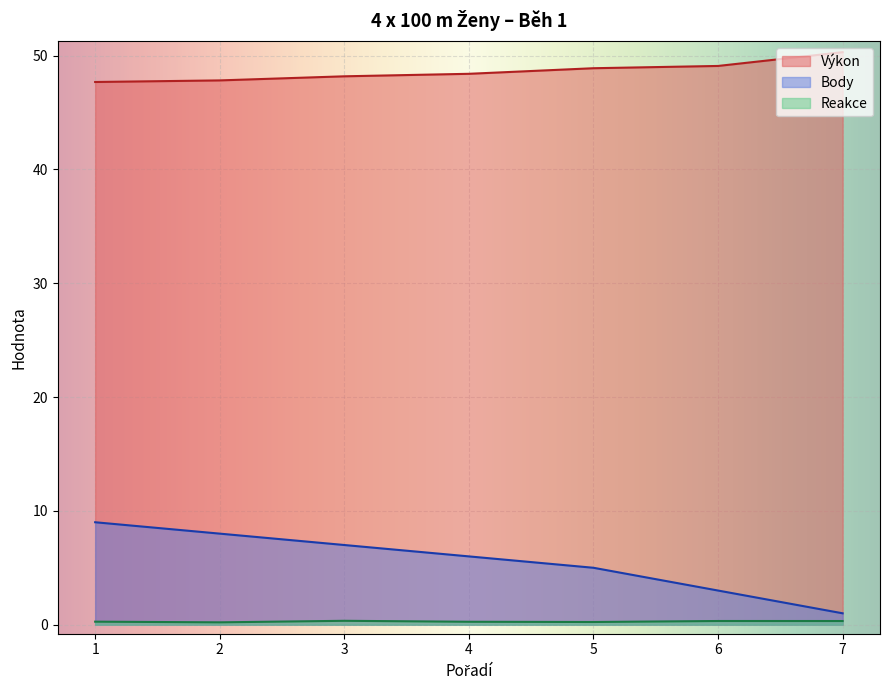

Does the chart display data point markers on the line(s)?

No